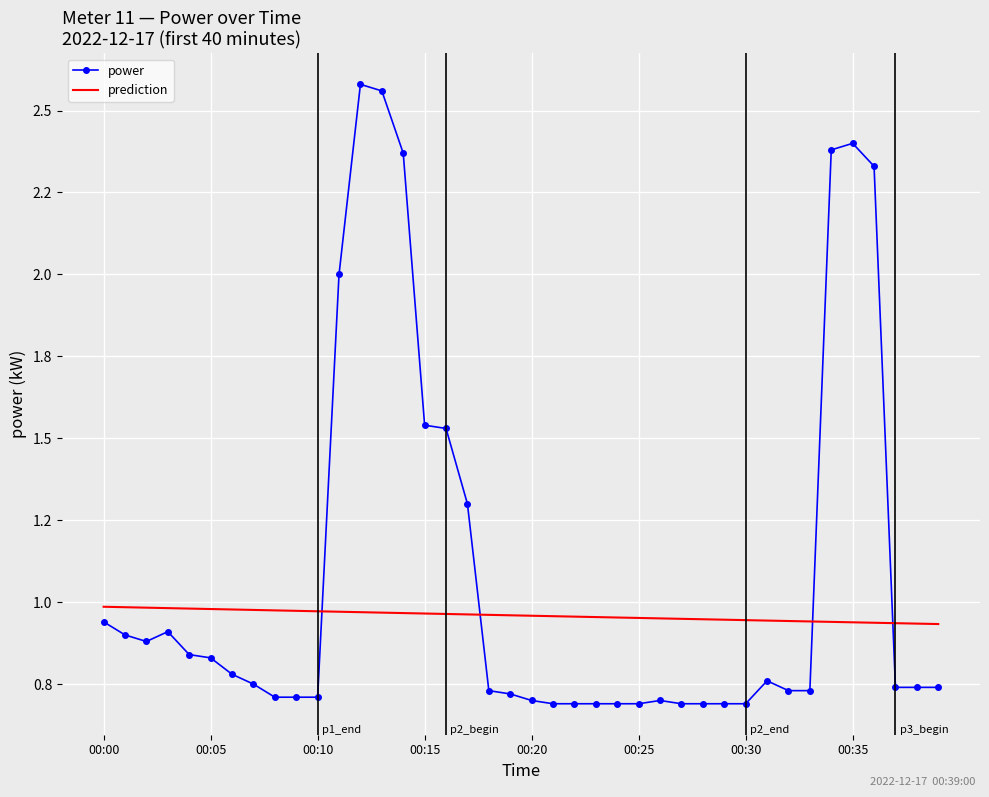

What is the label of the 37th point from the left?

36